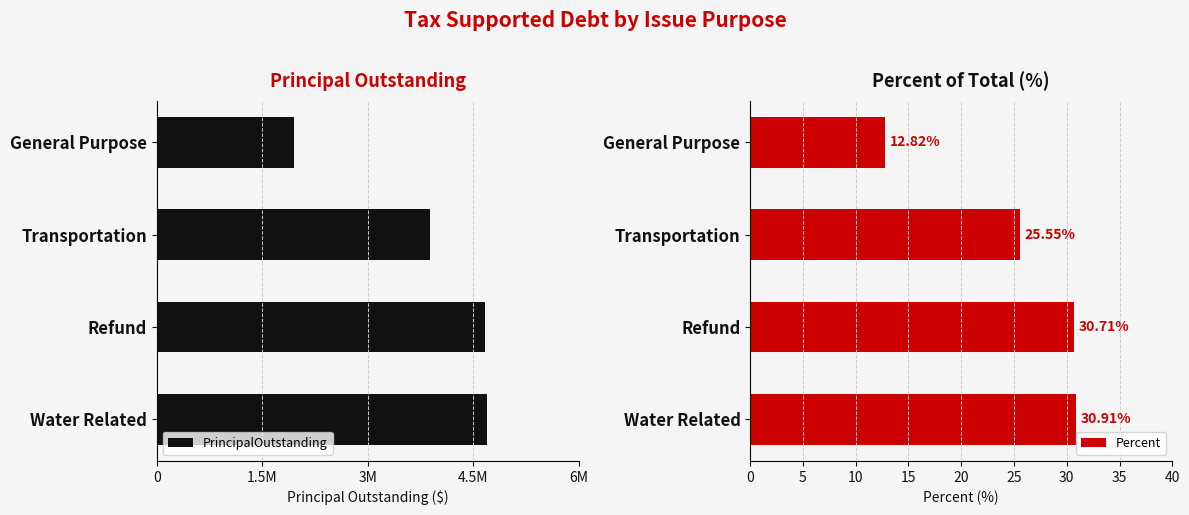

Where is Percent nearest to the value 21?

Transportation